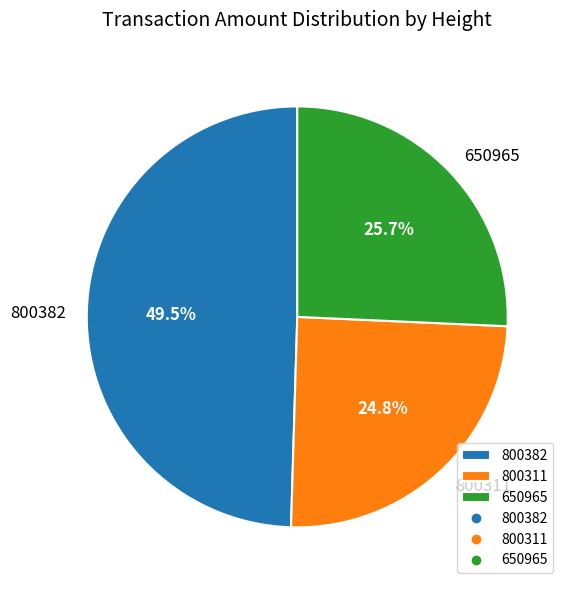

What percentage do 800382 and 650965 together represent?

75.2%